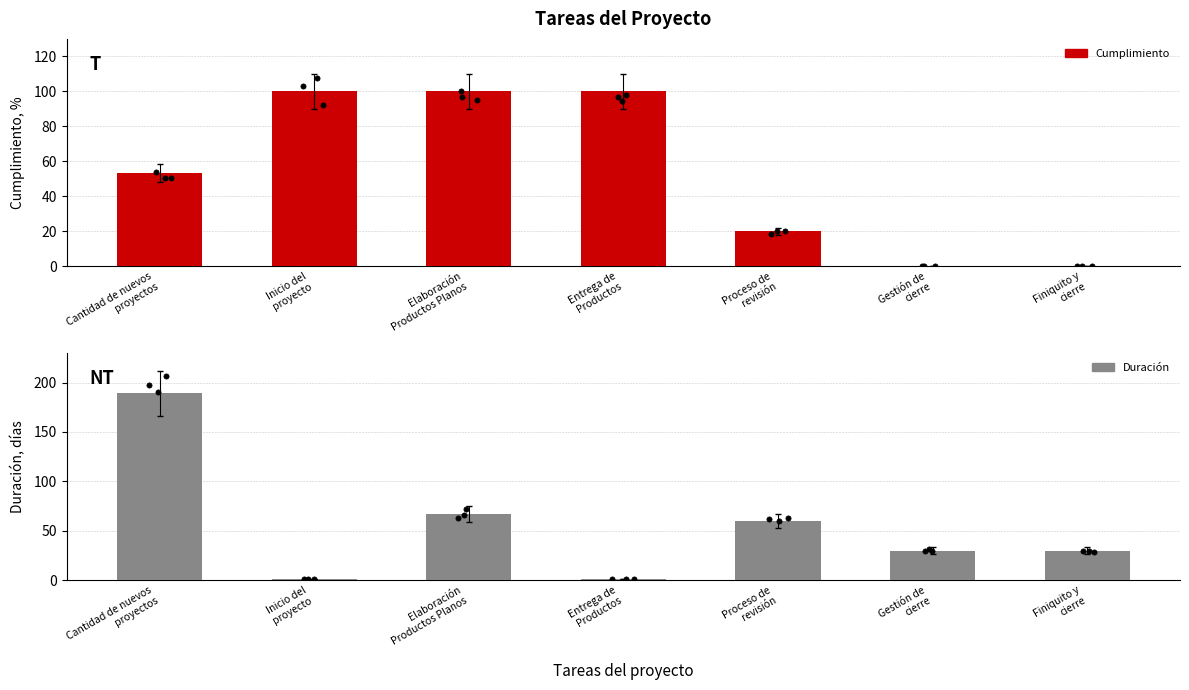

Is the value of Cumplimiento at Cantidad de nuevos
proyectos greater than the value of Duración at Cantidad de nuevos
proyectos?

No